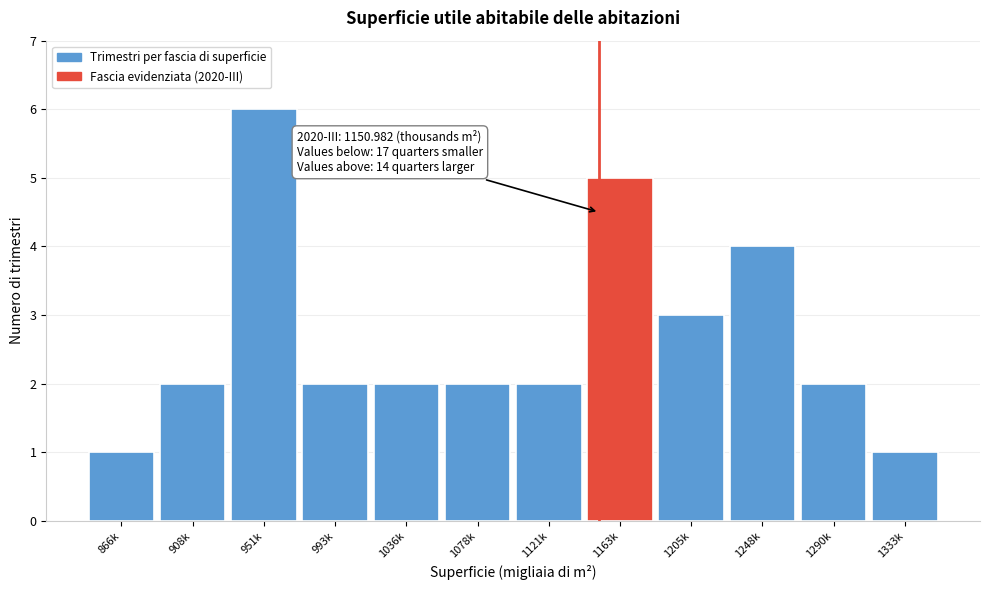

Reading left to right, transcribe all the data shown in this chart.

866k=1	908k=2	951k=6	993k=2	1036k=2	1078k=2	1121k=2	1163k=5	1205k=3	1248k=4	1290k=2	1333k=1